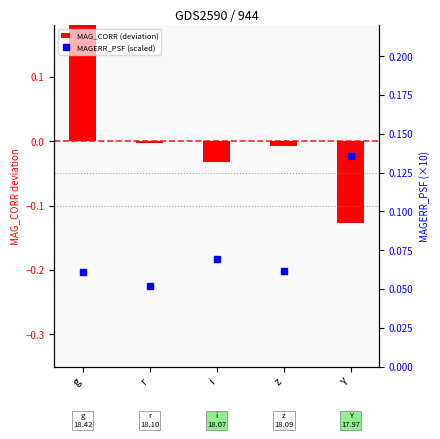

Is it true that MAGERR_PSF (scaled) equals 0.1 at Y?

True